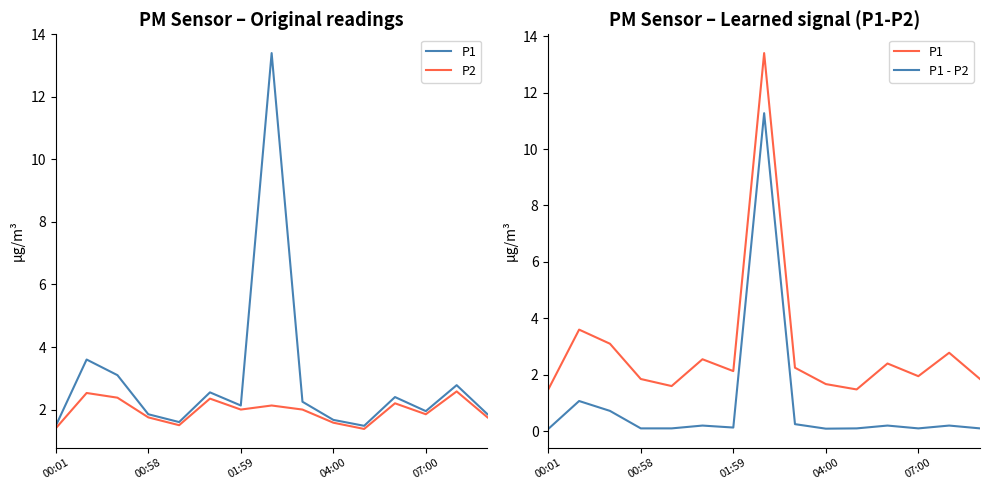

What are all the series names shown in the legend?

P1, P2, P1 - P2